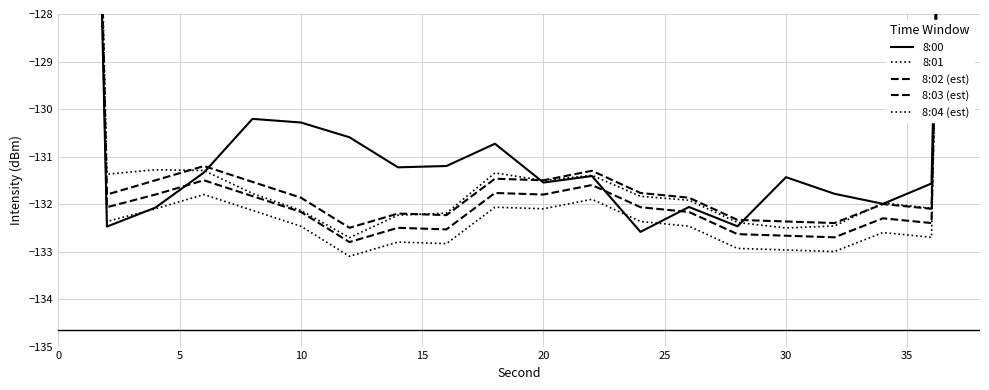

What is the difference between the highest and lowest values at 35?

1.6